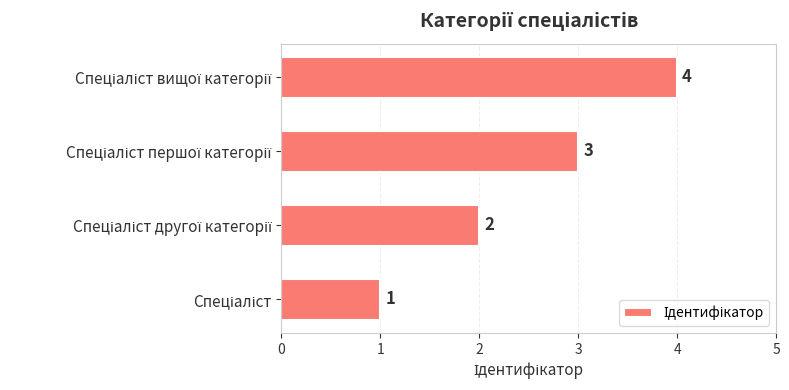

How many values are between 2 and 4?

3